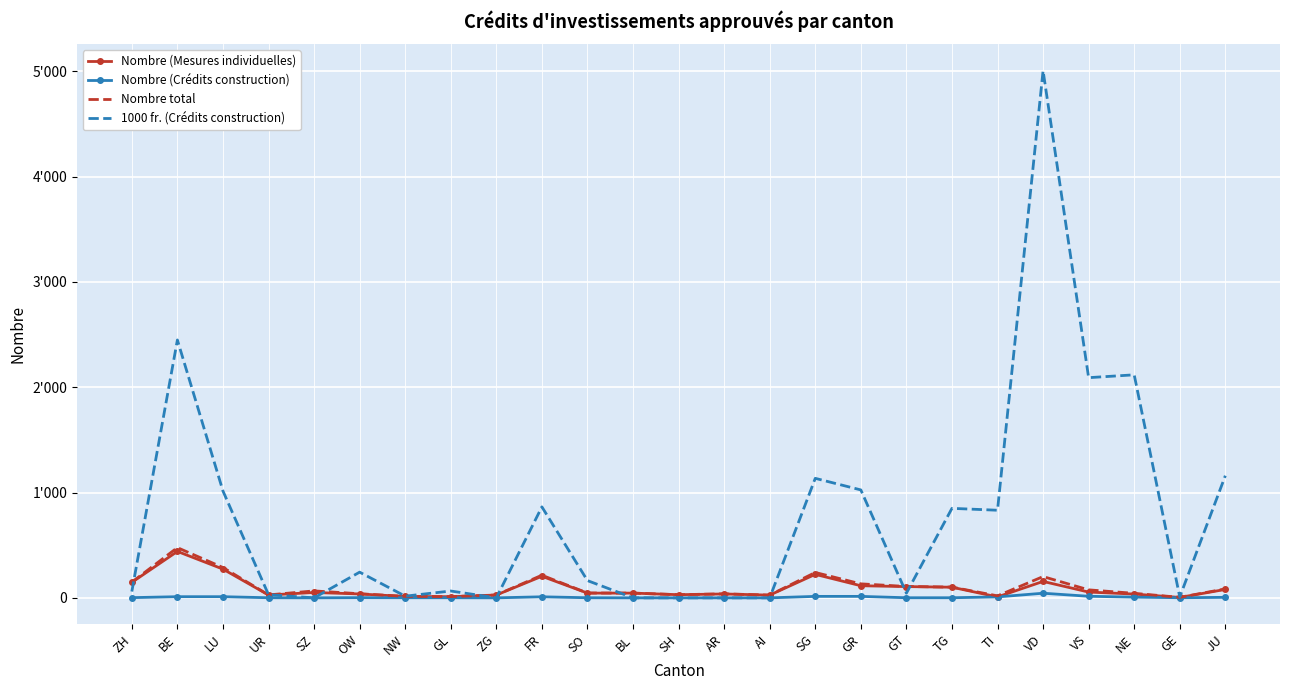

The value of Nombre (Mesures individuelles) at TG is 69.6. True or false?

False